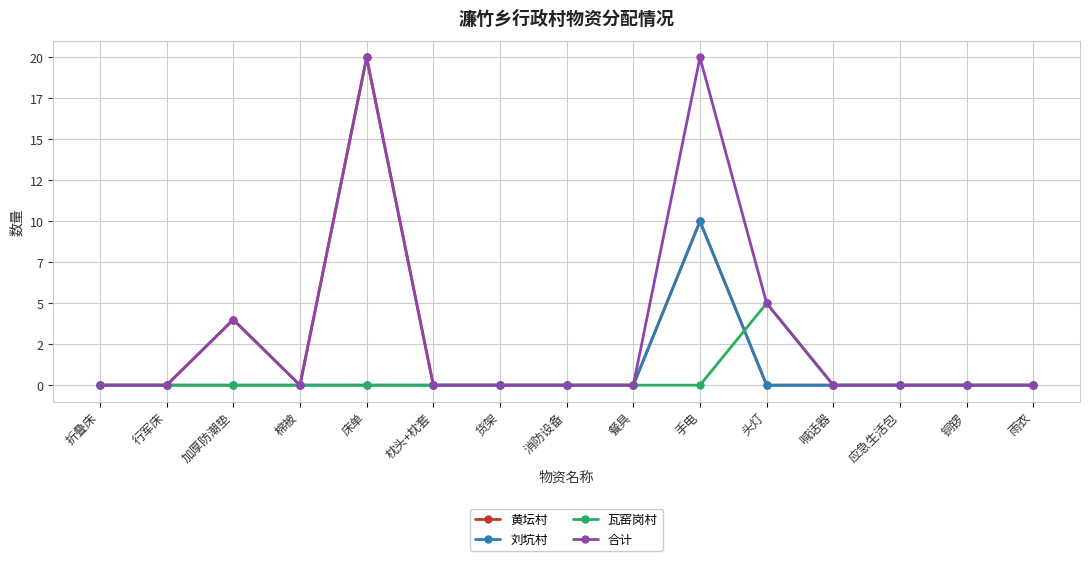

Which has a higher value, 棉被 or 消防设备?

棉被